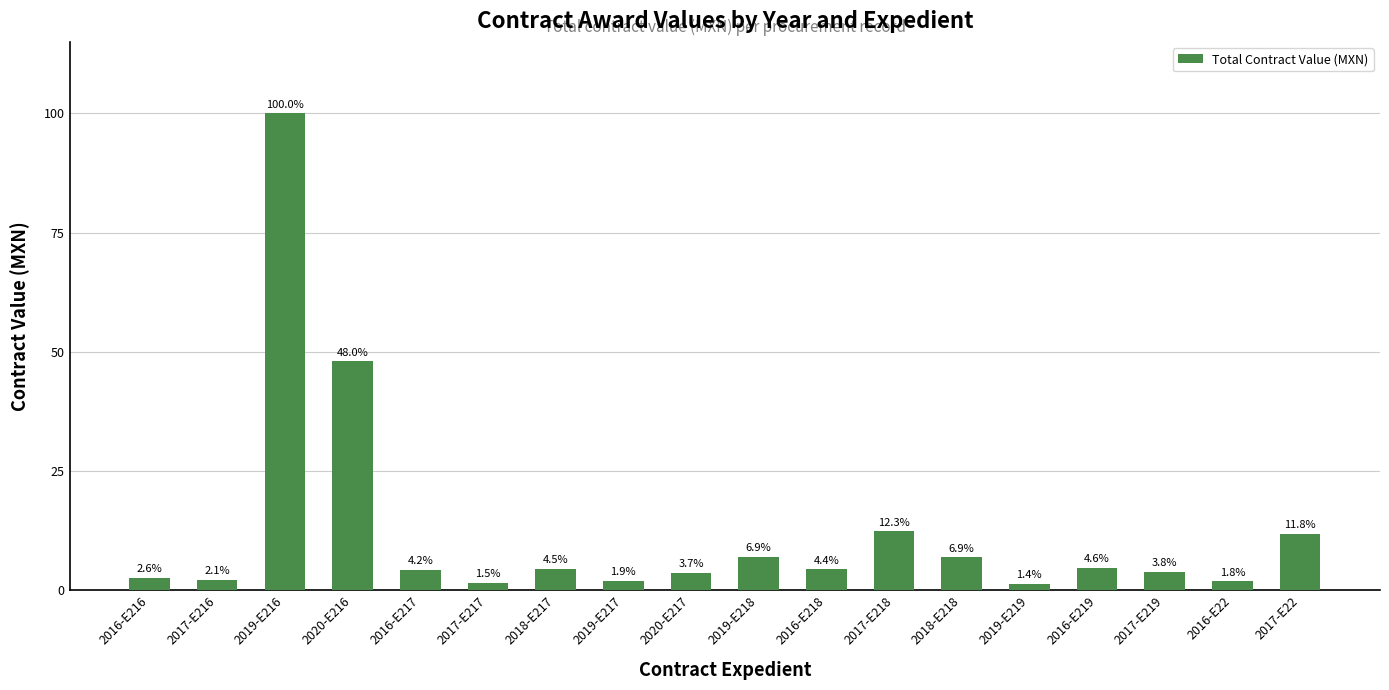

Is it true that the value at 2017-E22 is 11.8?

True